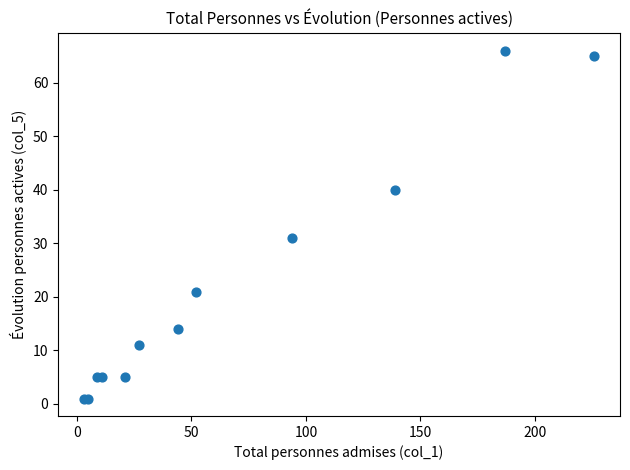

What Y value in the scatter plot is closest to 33?

31